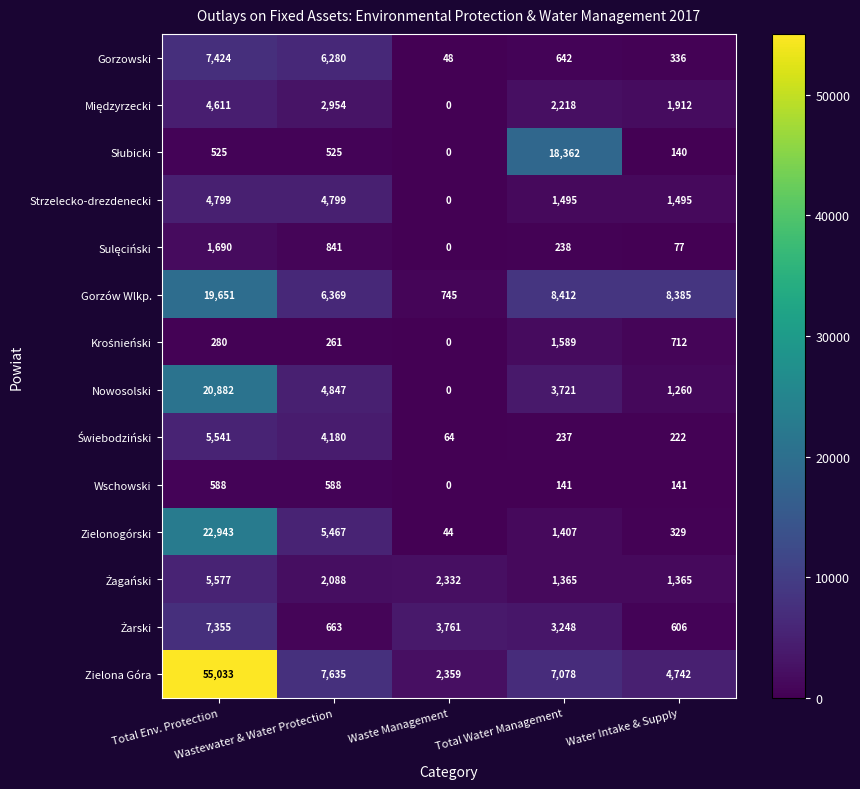

Which series changed the most between Total Env. Protection and Total Water Management?

Zielona Góra